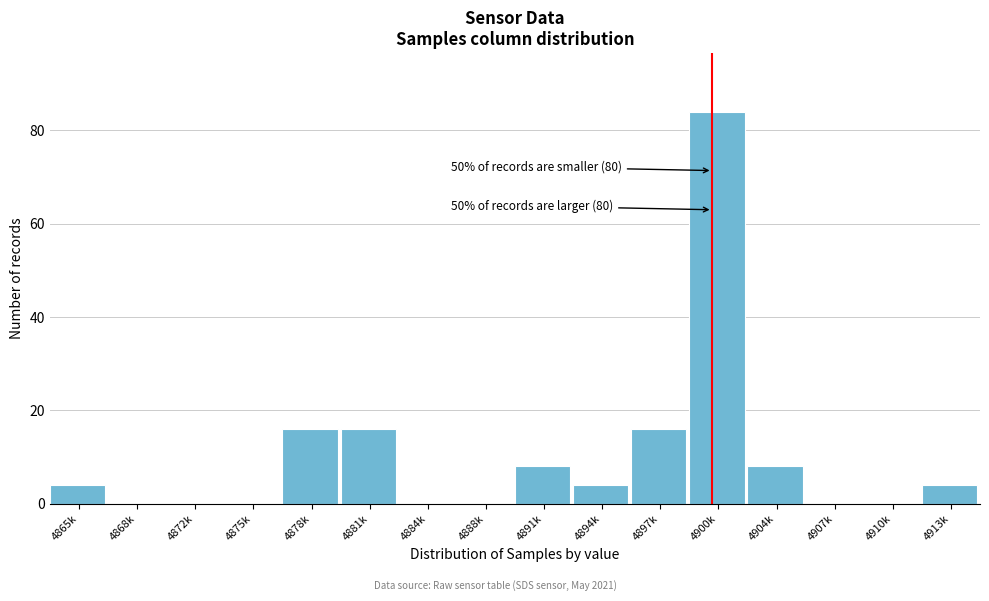

Reading right to left, list all the values displayed in this chart.

4913k=4	4910k=0	4907k=0	4904k=8	4900k=84	4897k=16	4894k=4	4891k=8	4888k=0	4884k=0	4881k=16	4878k=16	4875k=0	4872k=0	4868k=0	4865k=4